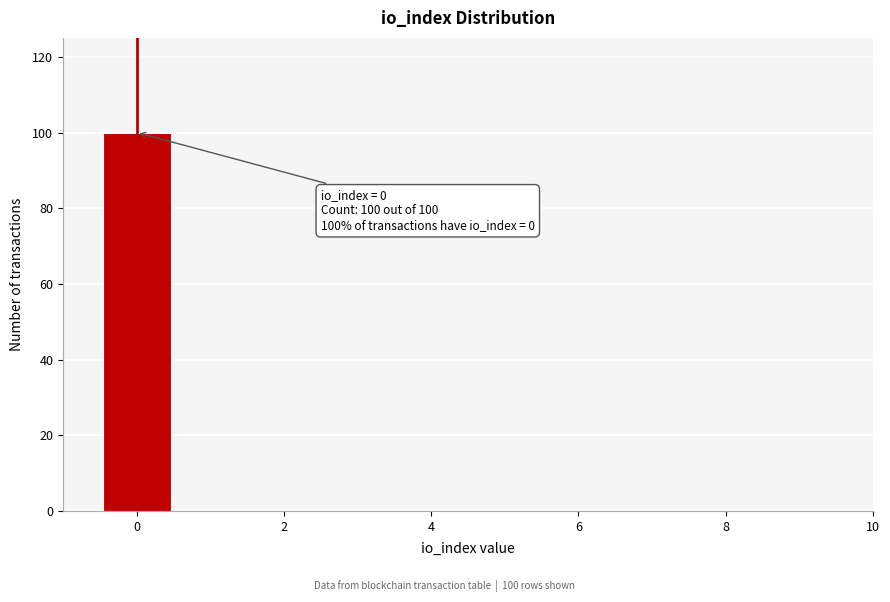

Over which range of the x-axis is the bar tallest?

-0.5 to 0.5